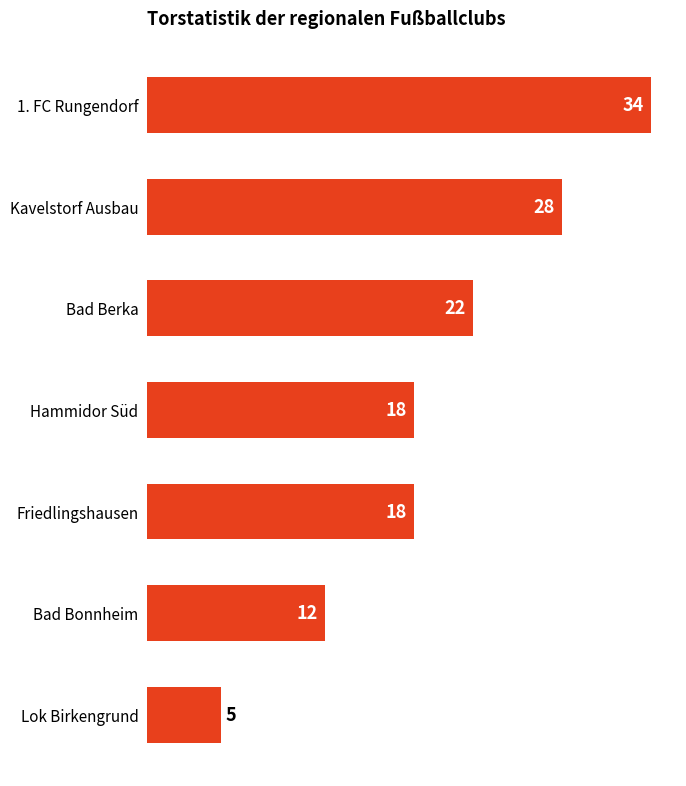

At which category does the chart reach its minimum across all series?

Lok Birkengrund